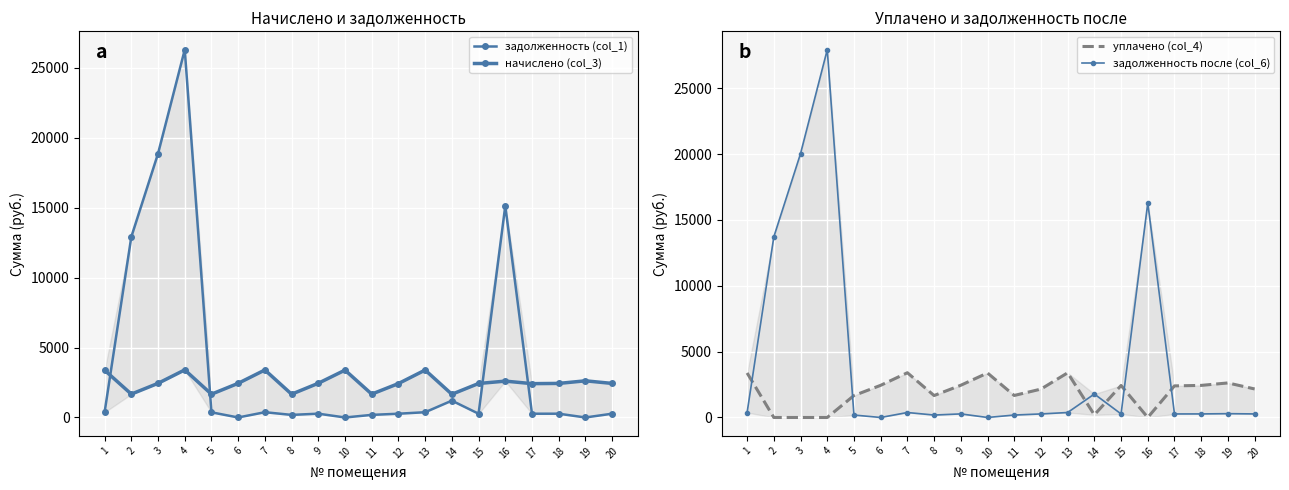

What is the difference between the highest and lowest values at 9?

2175.5